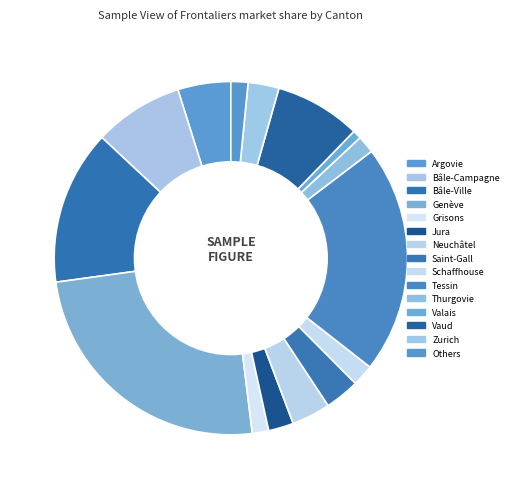

Is it true that Valais is 10% of the pie?

False